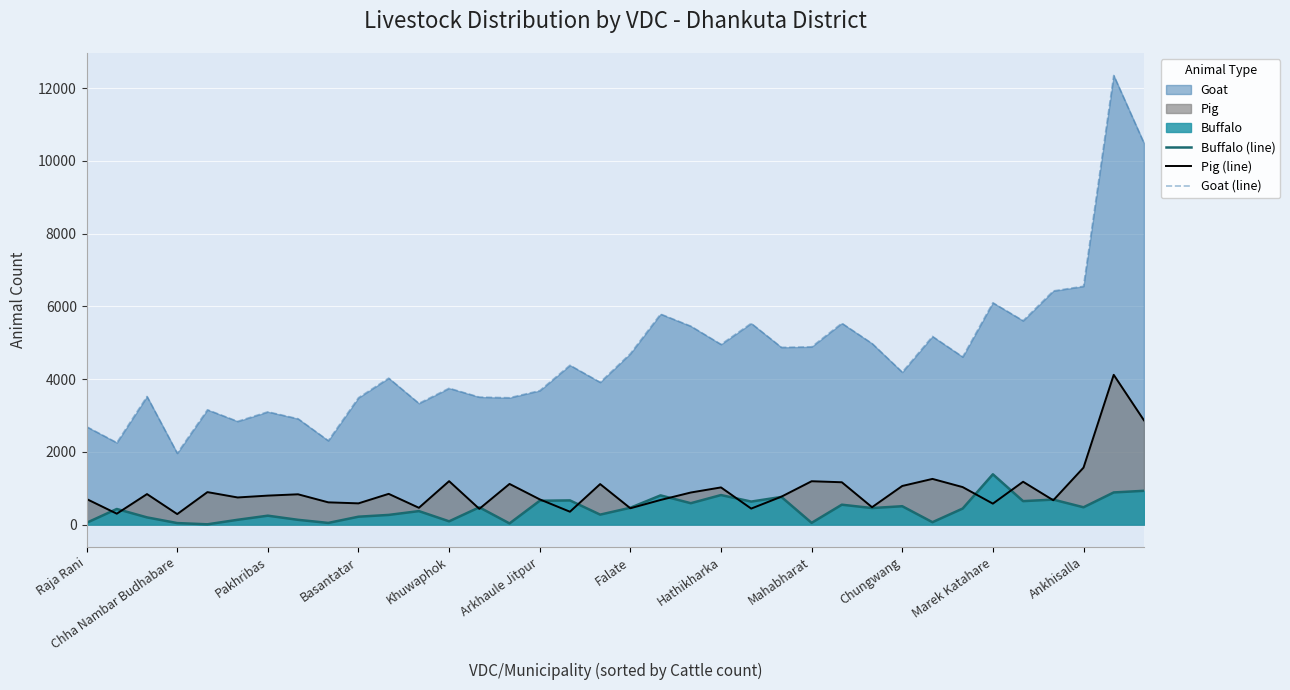

Reading left to right, what are all the values shown in this chart?

Buffalo (line): 49	429	198	42	8	132	245	131	46	217	266	371	90	475	32	655	665	274	463	803	588	812	633	760	48	547	455	505	66	441	1383	645	687	476	884	929
Pig (line): 704	300	839	289	893	746	797	833	612	584	845	462	1194	433	1118	694	354	1114	449	677	882	1022	440	768	1192	1164	478	1062	1256	1031	576	1178	669	1566	4117	2867
Goat (line): 2691	2252	3522	1961	3156	2838	3100	2909	2307	3487	4026	3332	3748	3505	3487	3682	4380	3912	4699	5787	5455	4954	5532	4872	4886	5535	4979	4190	5173	4610	6098	5604	6423	6551	12346	10489